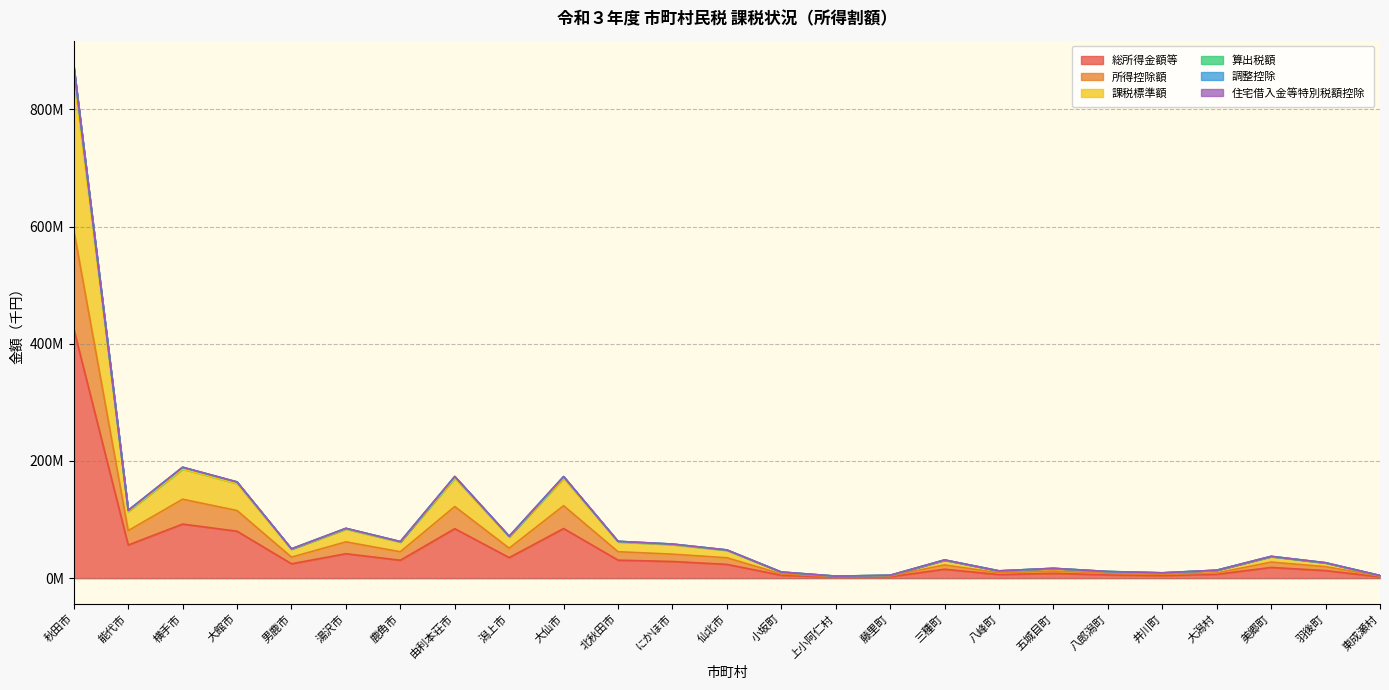

The 算出税額 series shows 26378914 at 羽後町. True or false?

True